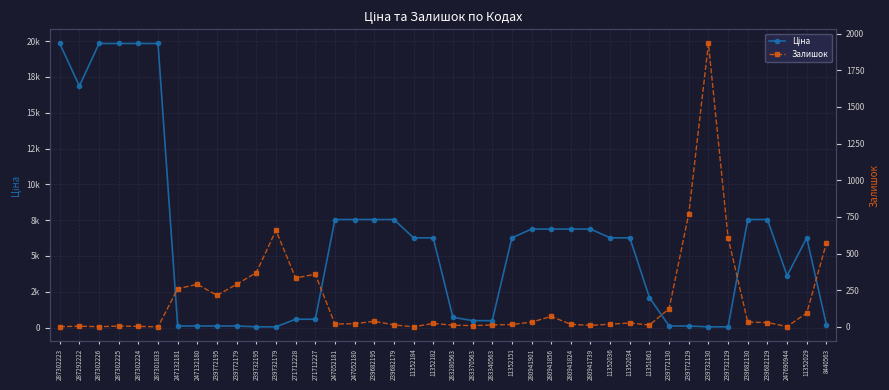

What is the label of the 21st point from the right?

11352182